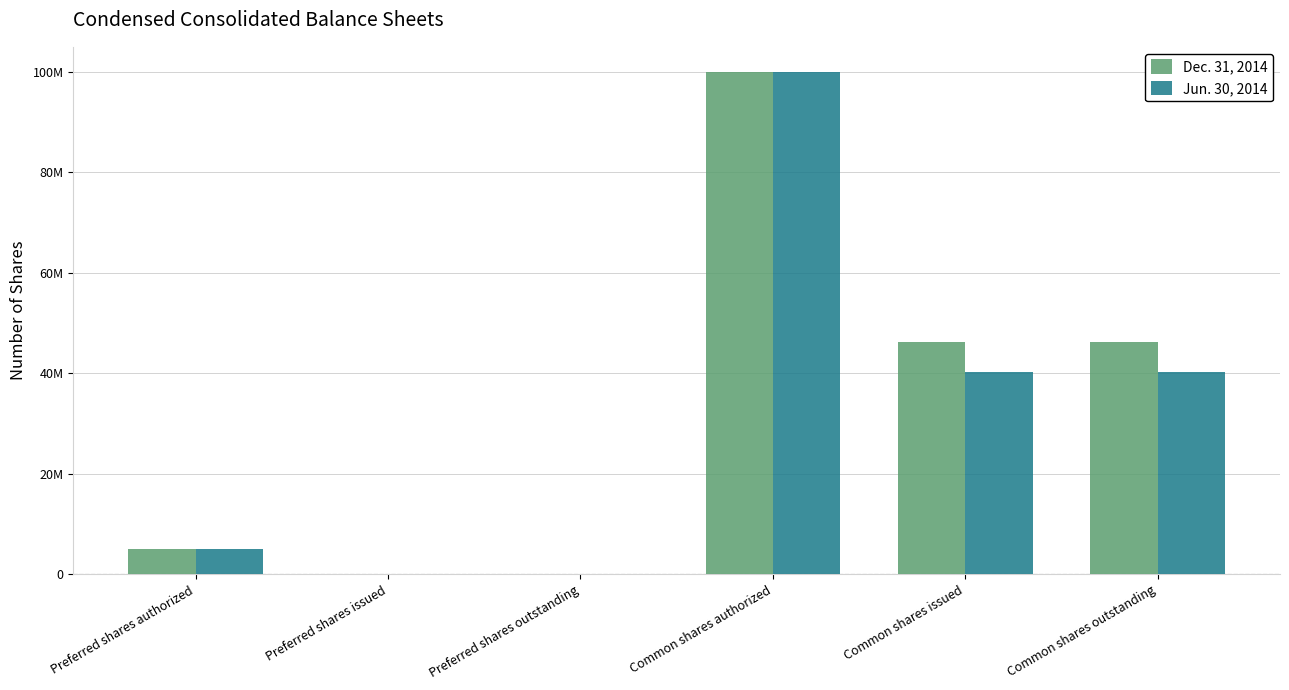

What are all the series names shown in the legend?

Dec. 31, 2014, Jun. 30, 2014